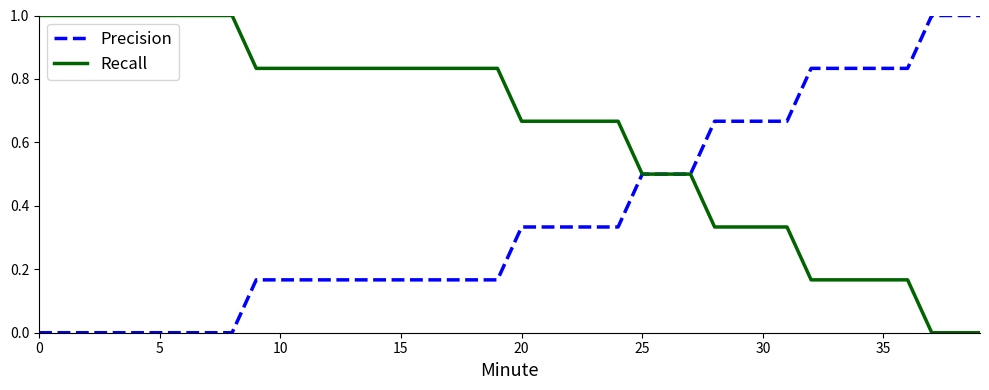

Rank the series by their average value, from highest to lowest.

Recall, Precision